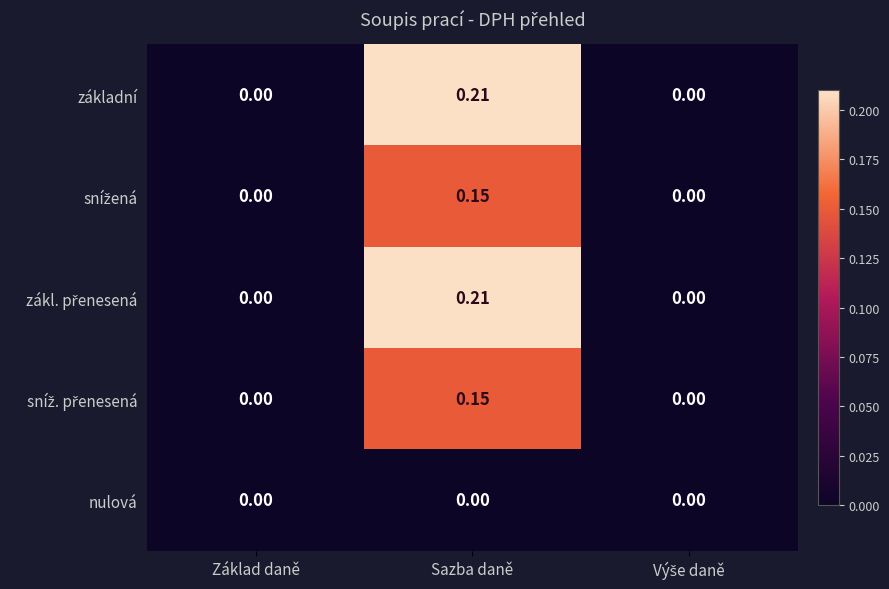

At which category does the chart reach its peak across all series?

Sazba daně